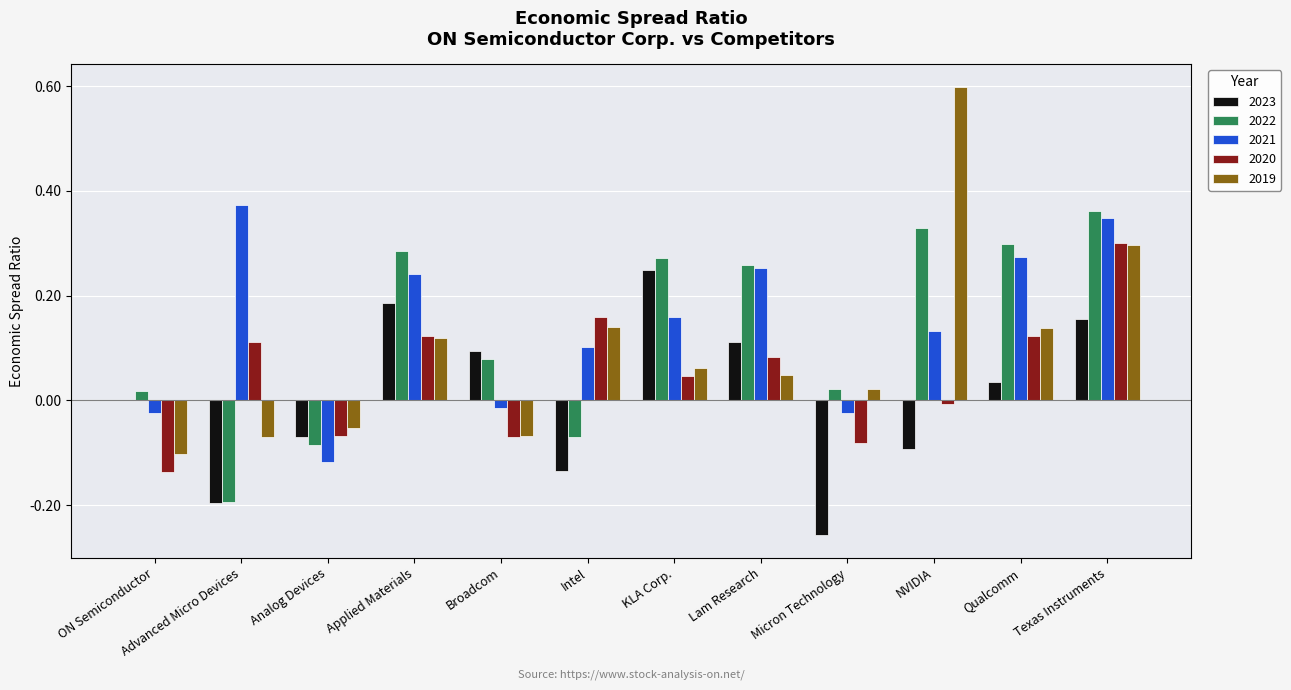

True or false: 2023 has a value of 0.0 at Qualcomm.

True